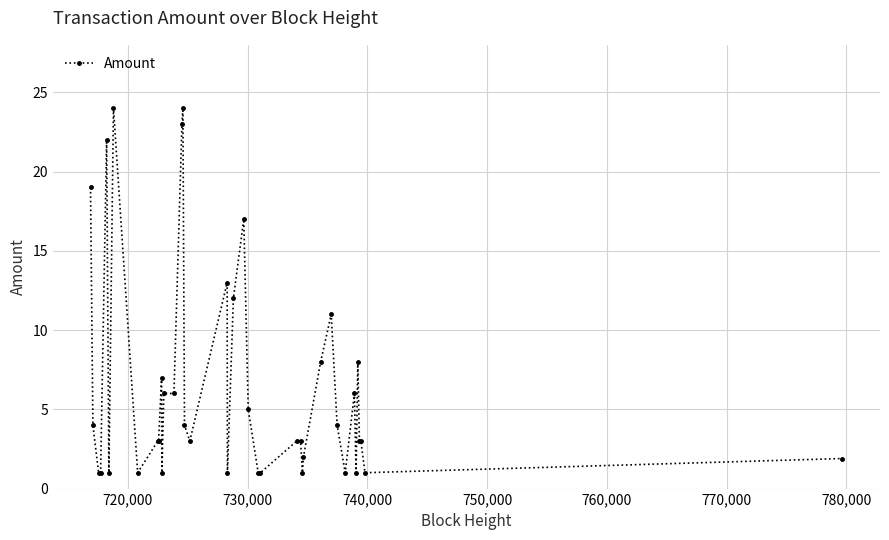

What is the smallest value displayed?

1.0